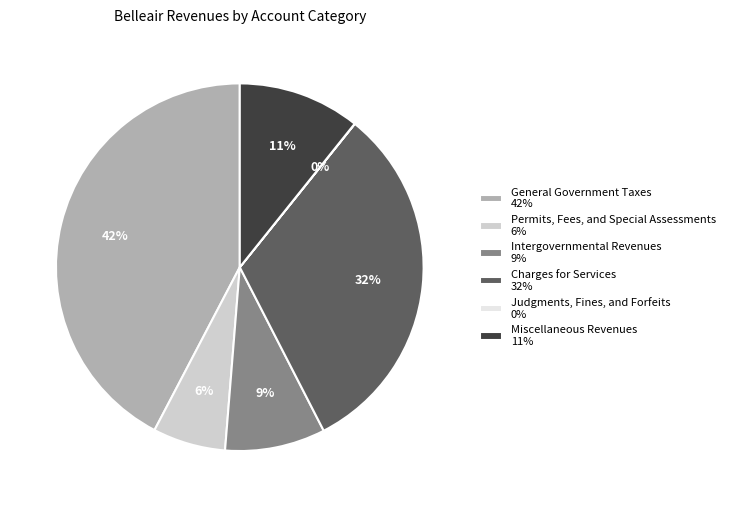

Between General Government Taxes 42% and Permits, Fees, and Special Assessments 6%, which is larger?

General Government Taxes 42%